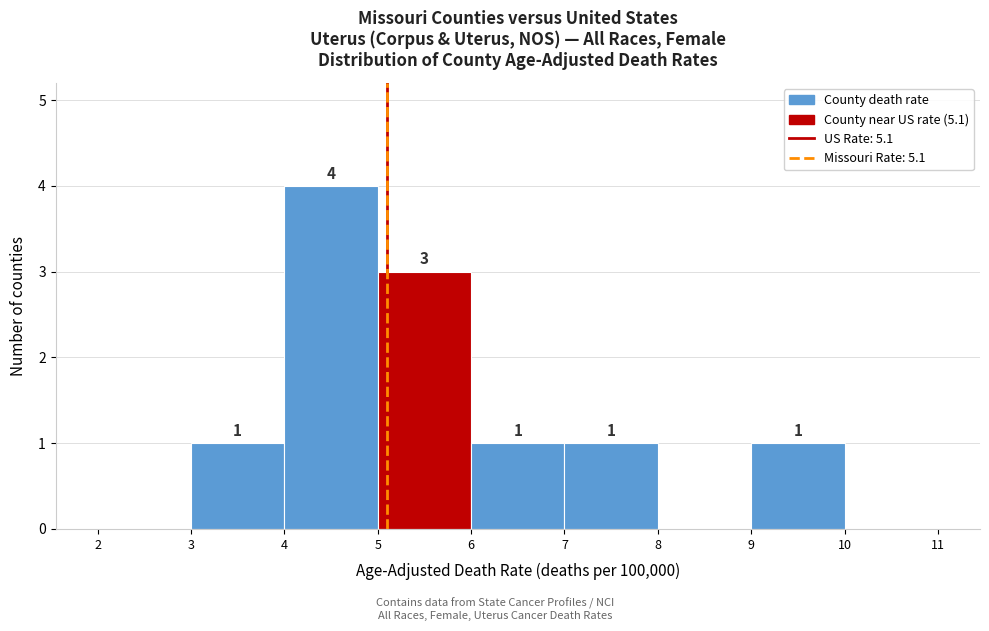

Over which range of the x-axis is the bar tallest?

4 to 5